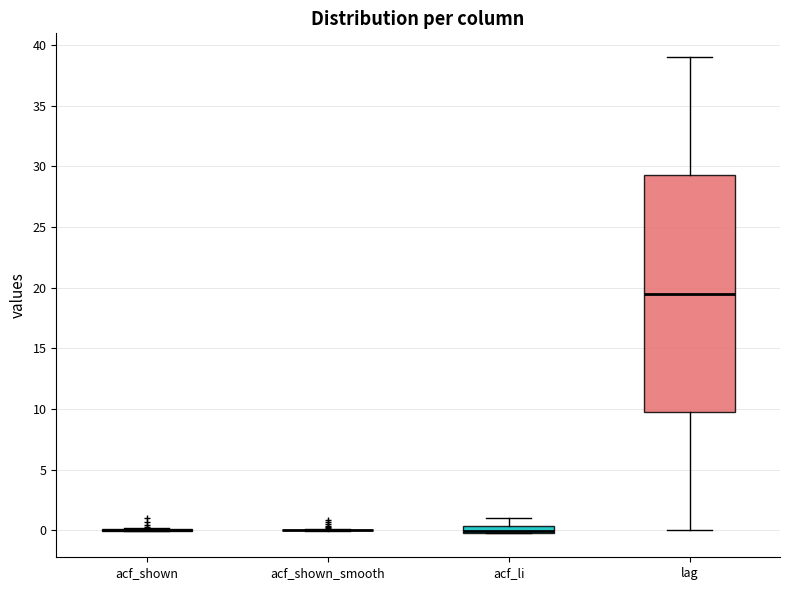

Where does the upper whisker of the box for acf_li end on the y-axis? The values are not printed on the chart, so give them approximately, as read against the axis.

1.0